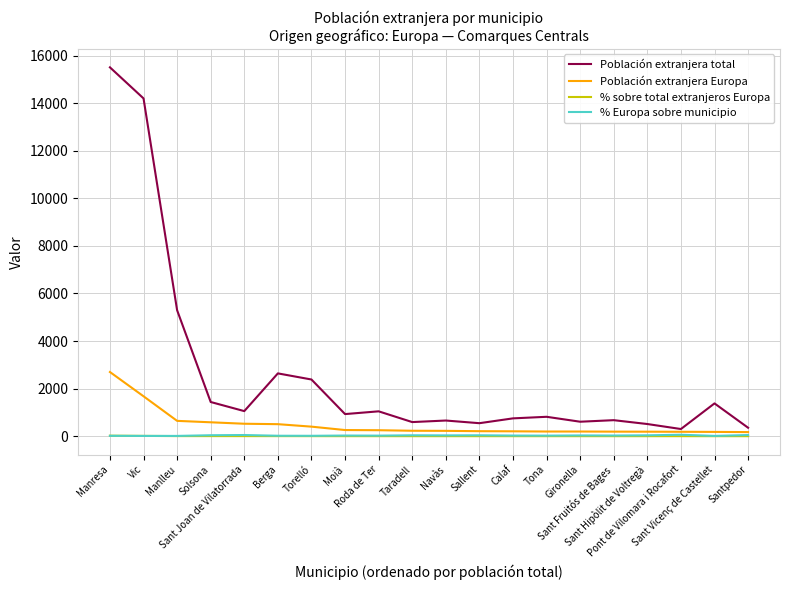

What is the greatest value displayed?

15508.0